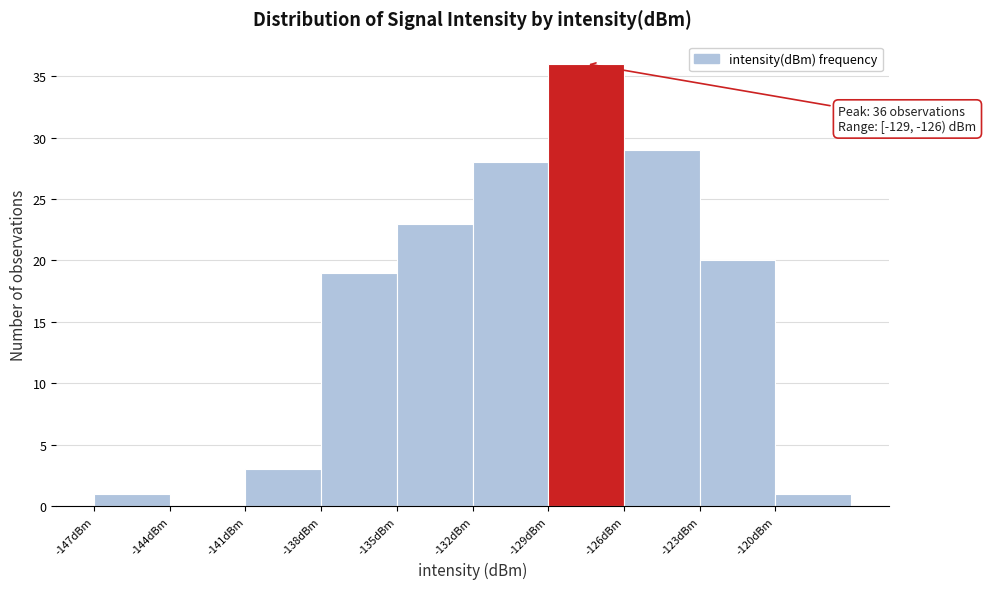

Over which range of the x-axis is the bar tallest?

-129 to -126